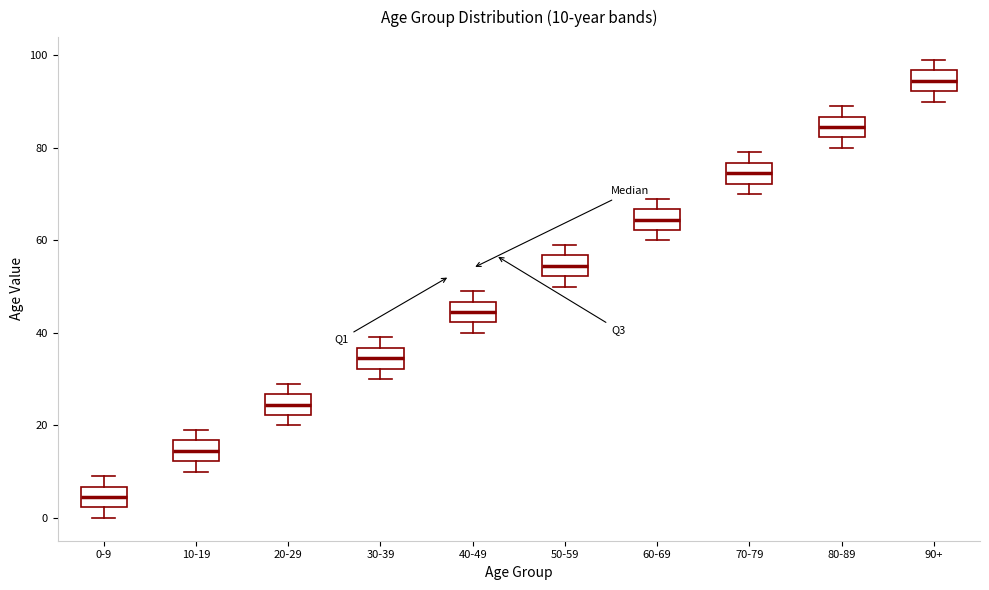

Which box's median line is the highest?

90+